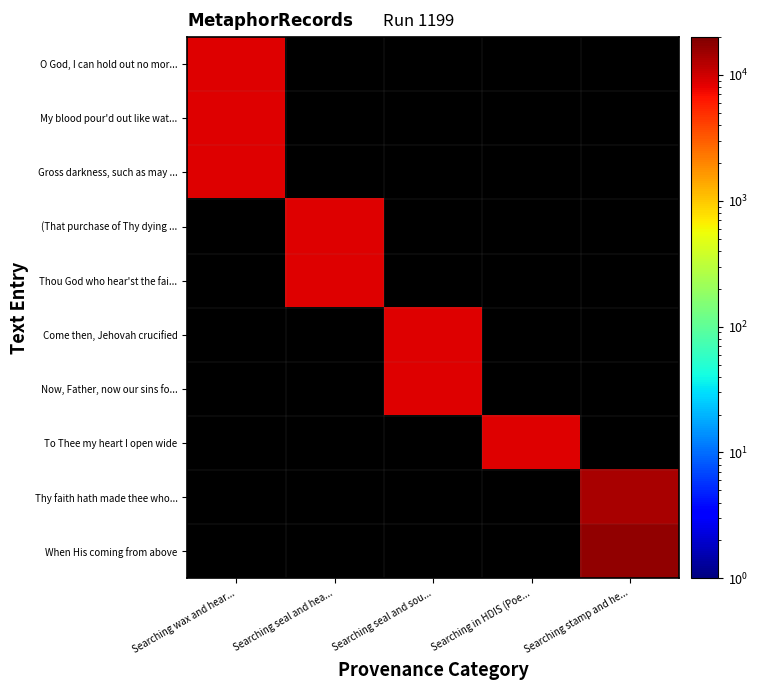

How many series are shown in this chart?

10